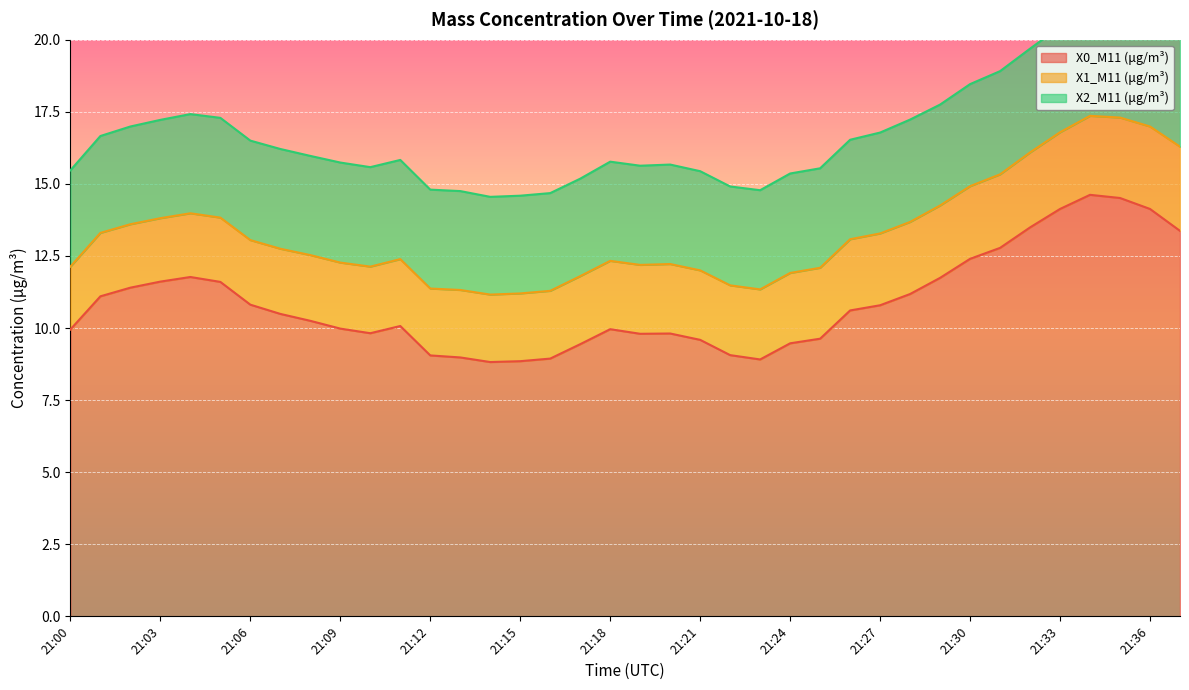

What is the sum of the X2_M11 (μg/m³) values at 21:20 and 21:32?

7.1